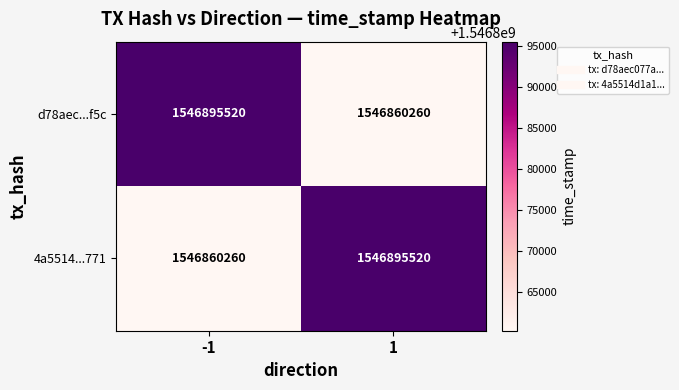

What is the difference between the d78aec...f5c values at -1 and 1?

35260